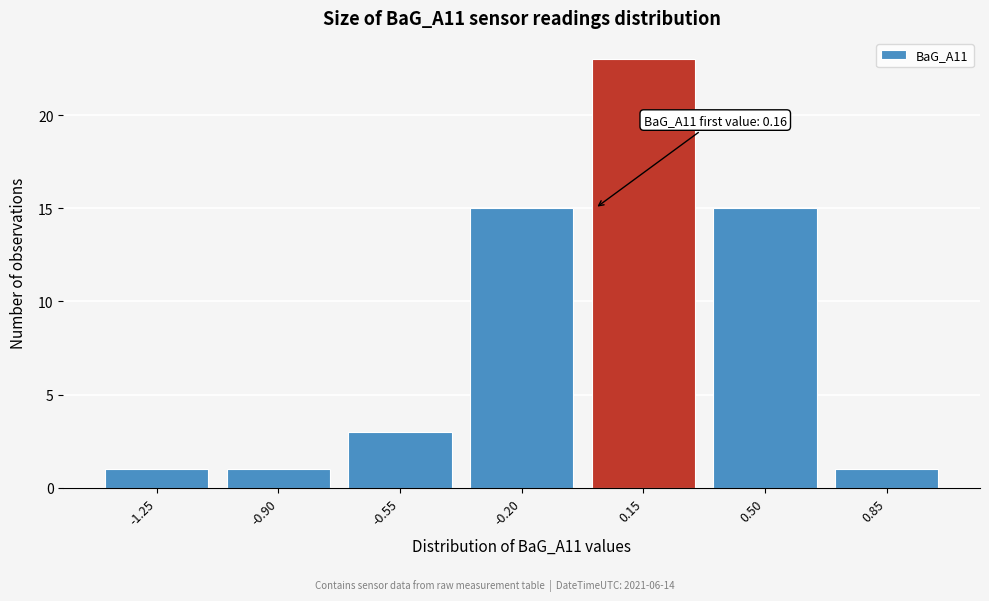

Reading left to right, list all the values displayed in this chart.

-1.25=1	-0.90=1	-0.55=3	-0.20=15	0.15=23	0.50=15	0.85=1